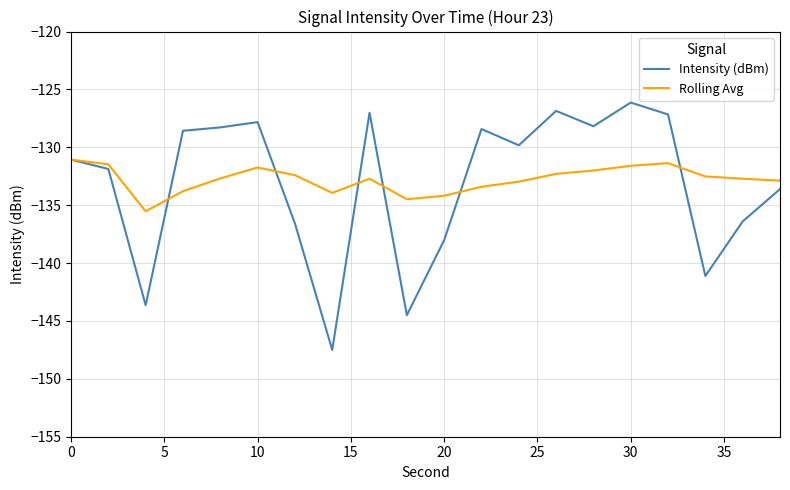

What is the lowest value of the Rolling Avg series?

-135.5